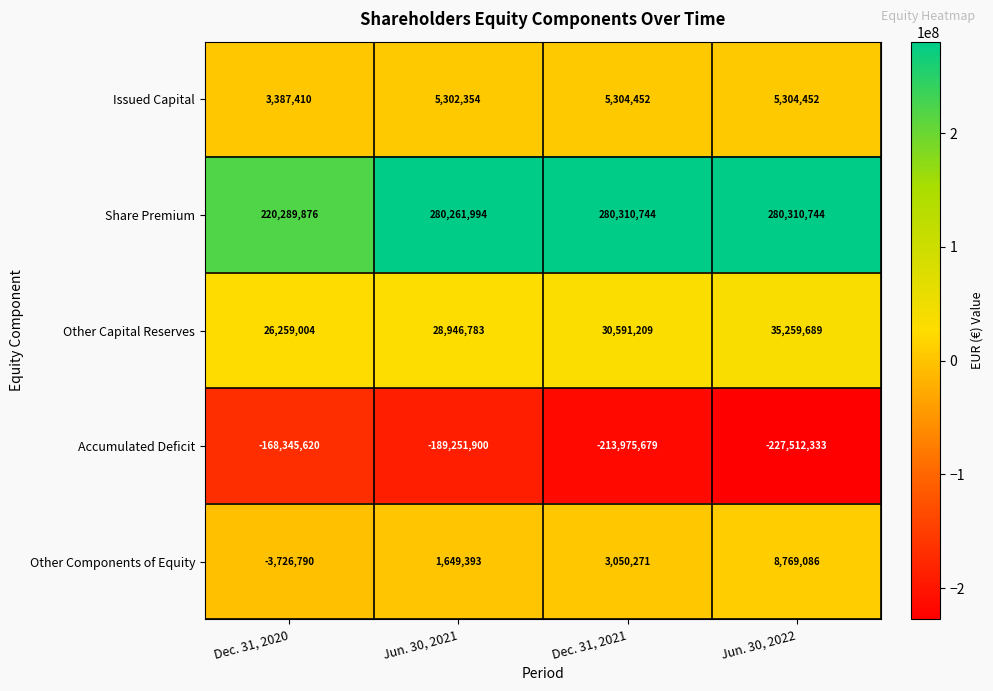

Is it true that Other Capital Reserves equals 28946783 at Jun. 30, 2021?

True